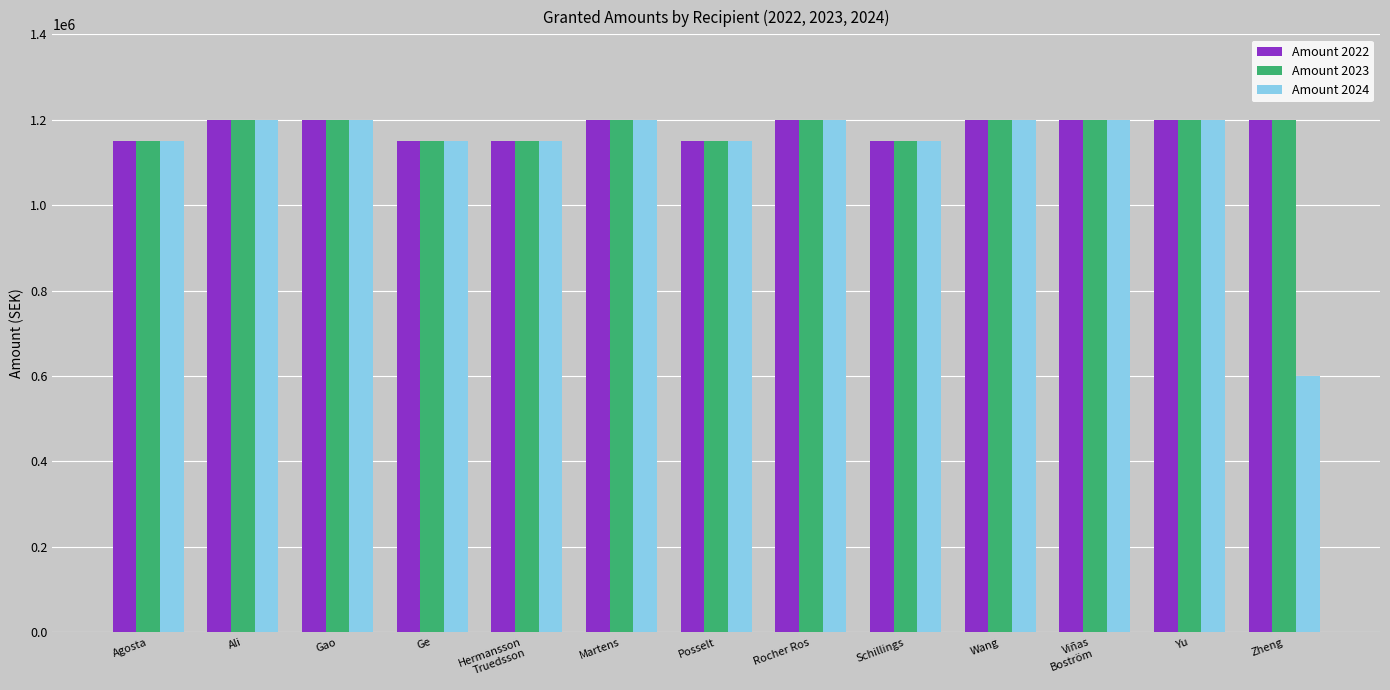

How many bars are there in each group?

3